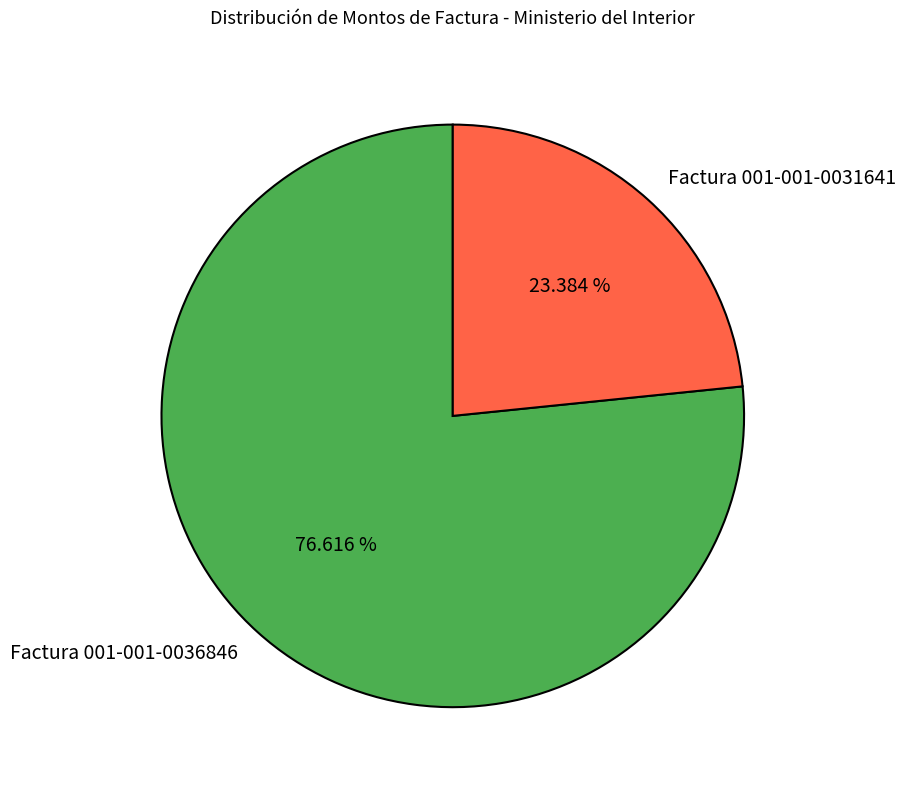

The Factura 001-001-0036846 slice represents 87% of the pie. True or false?

False